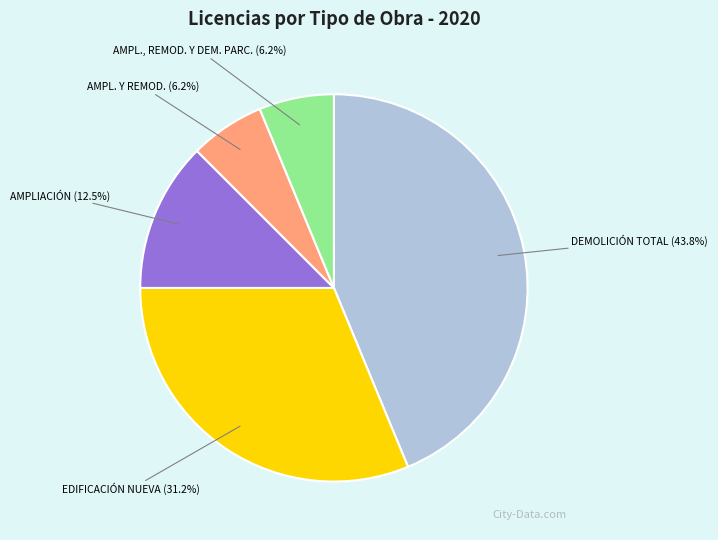

Which has a higher value, AMPLIACIÓN or AMPL. Y REMOD.?

AMPLIACIÓN